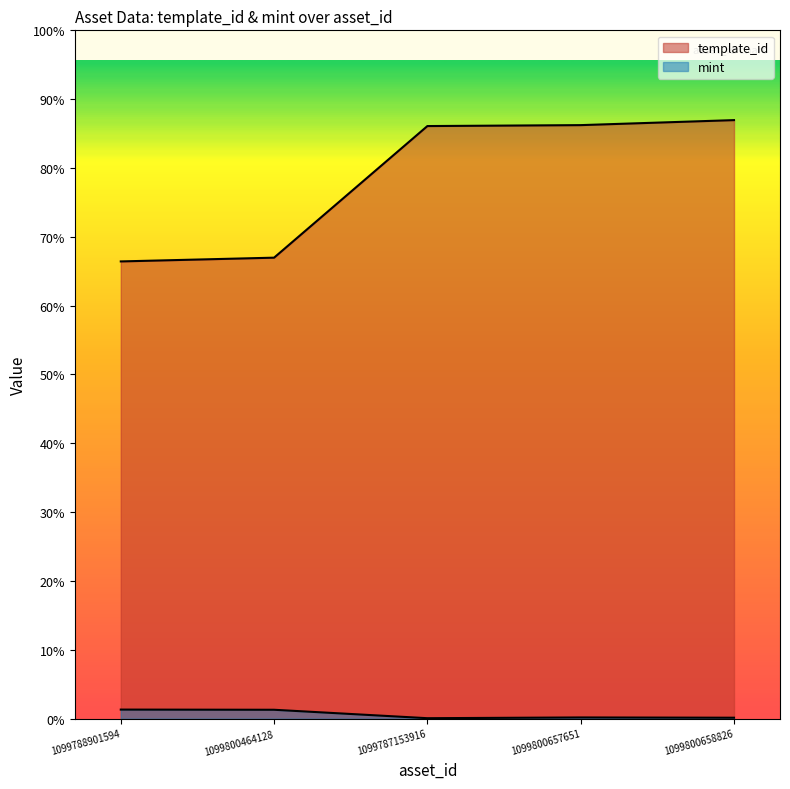

Which series has the largest total across all categories?

template_id